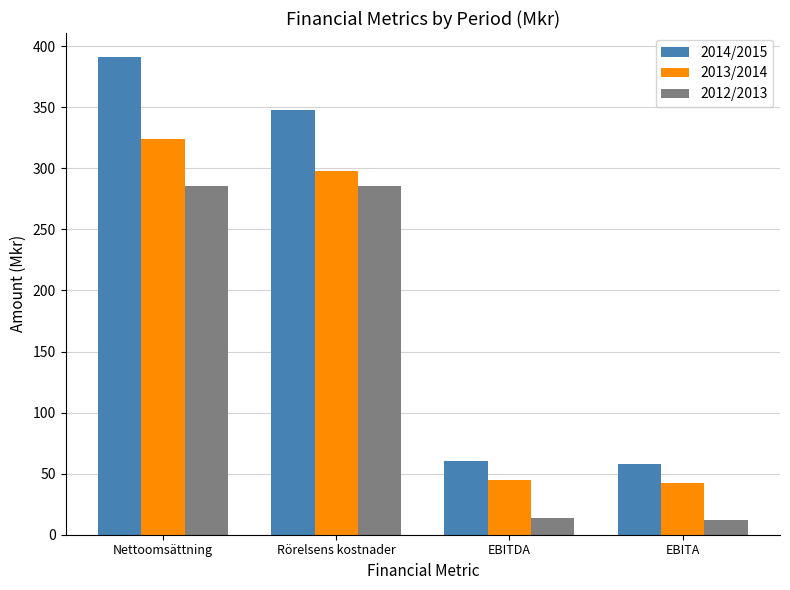

How many data points in 2012/2013 are less than 285?

2